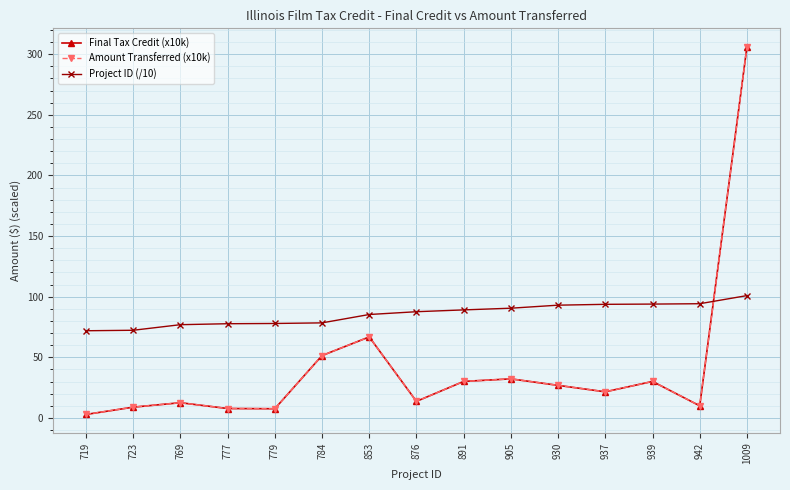

At how many categories does at least one series exceed 200?

1